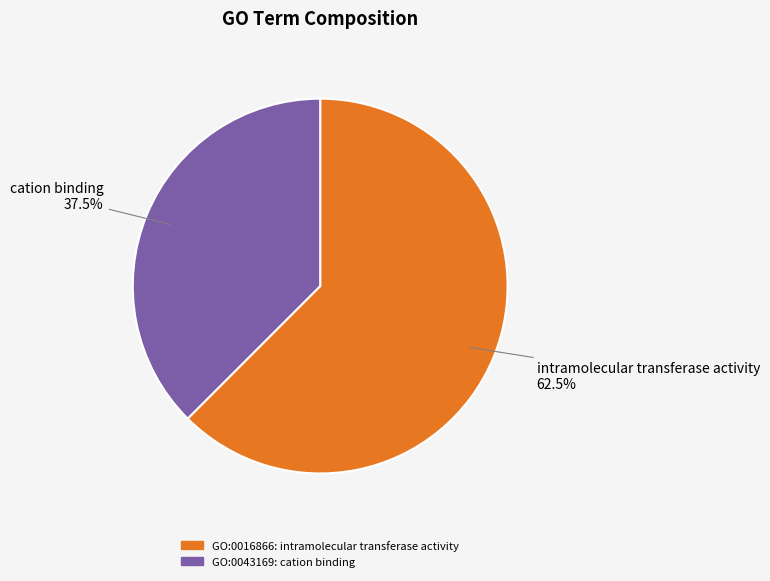

How many slices are in this pie chart?

2